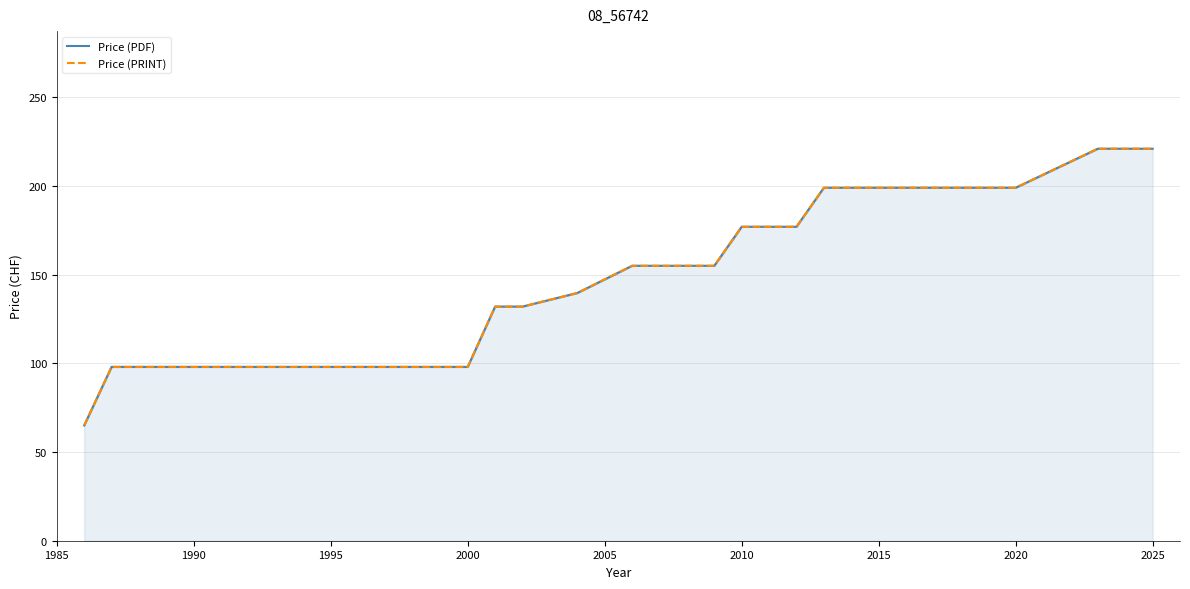

Which series has the largest range (max minus min)?

Price (PDF)